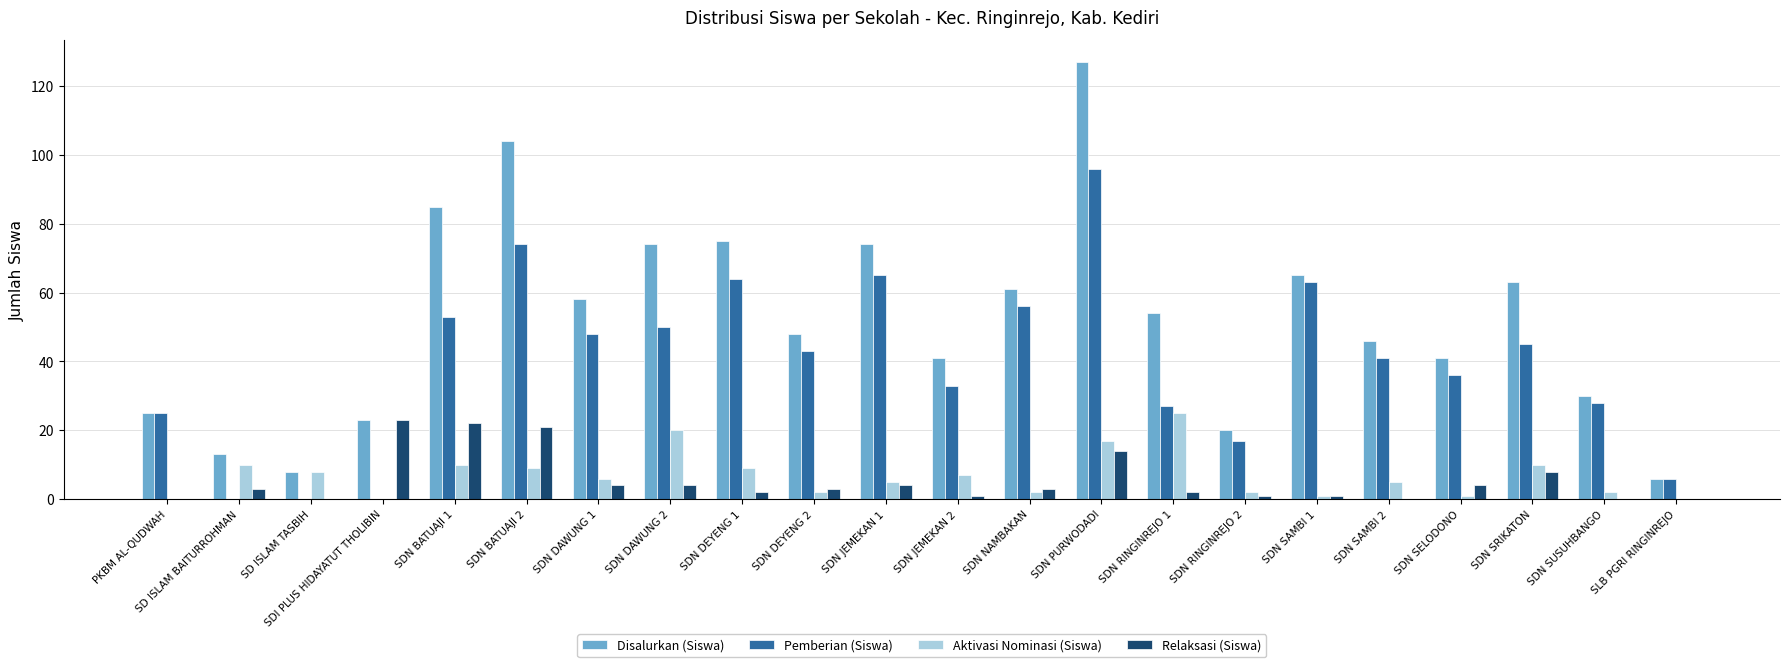

At which category is the sum across all series the highest?

SDN PURWODADI